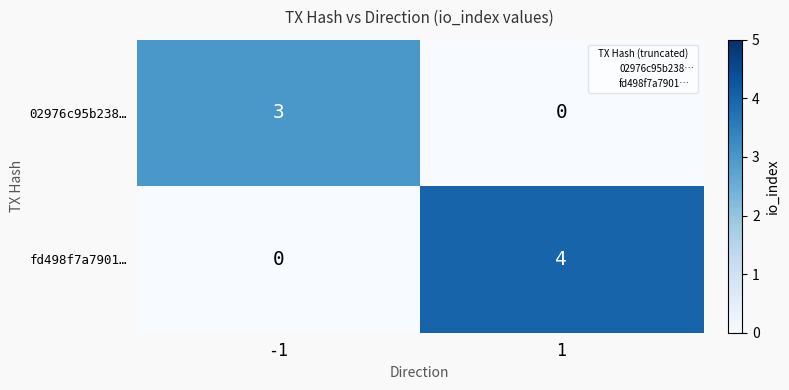

Between -1 and 1, which series saw the biggest shift?

fd498f7a7901…